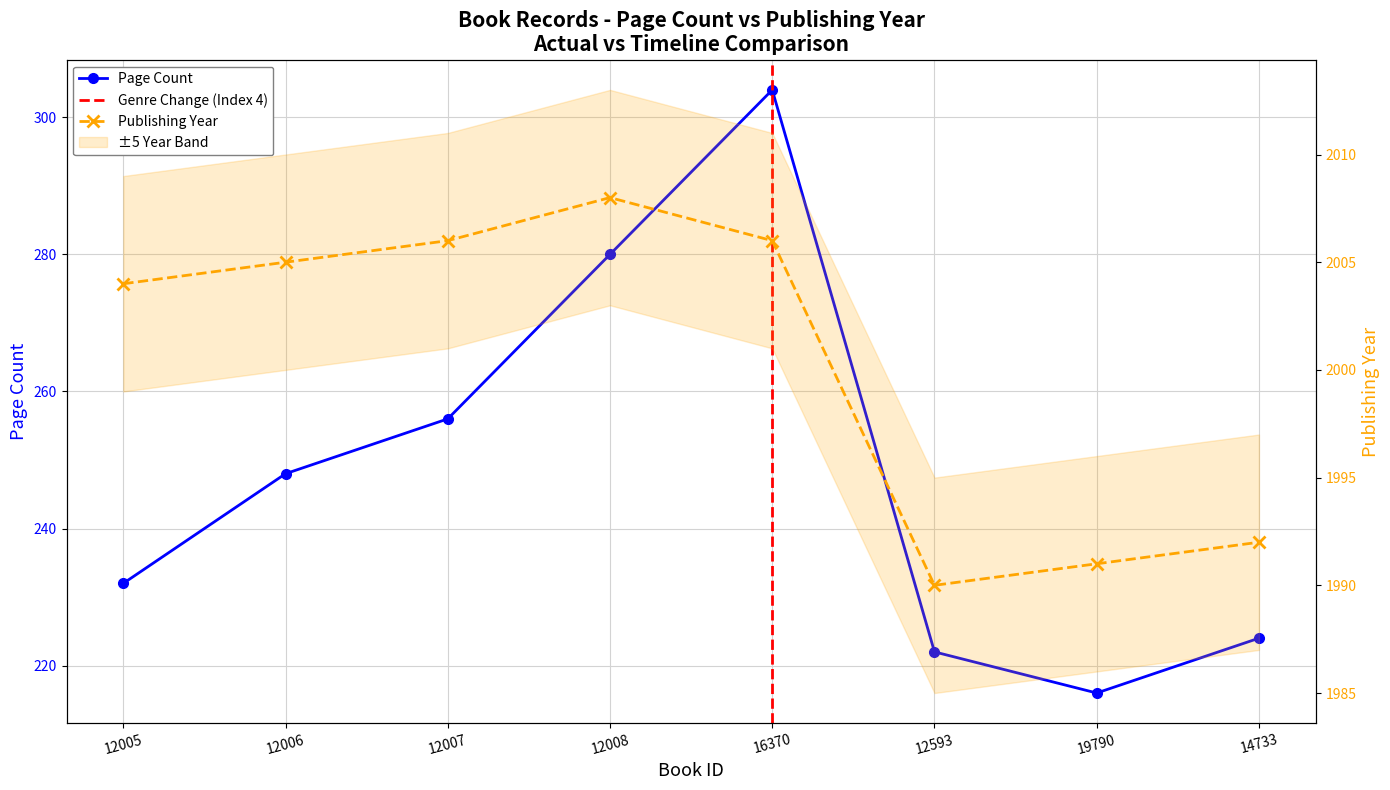

Reading left to right, transcribe all the data shown in this chart.

pageCount: 232	248	256	280	304	222	216	224
publishingYear: 2004	2005	2006	2008	2006	1990	1991	1992